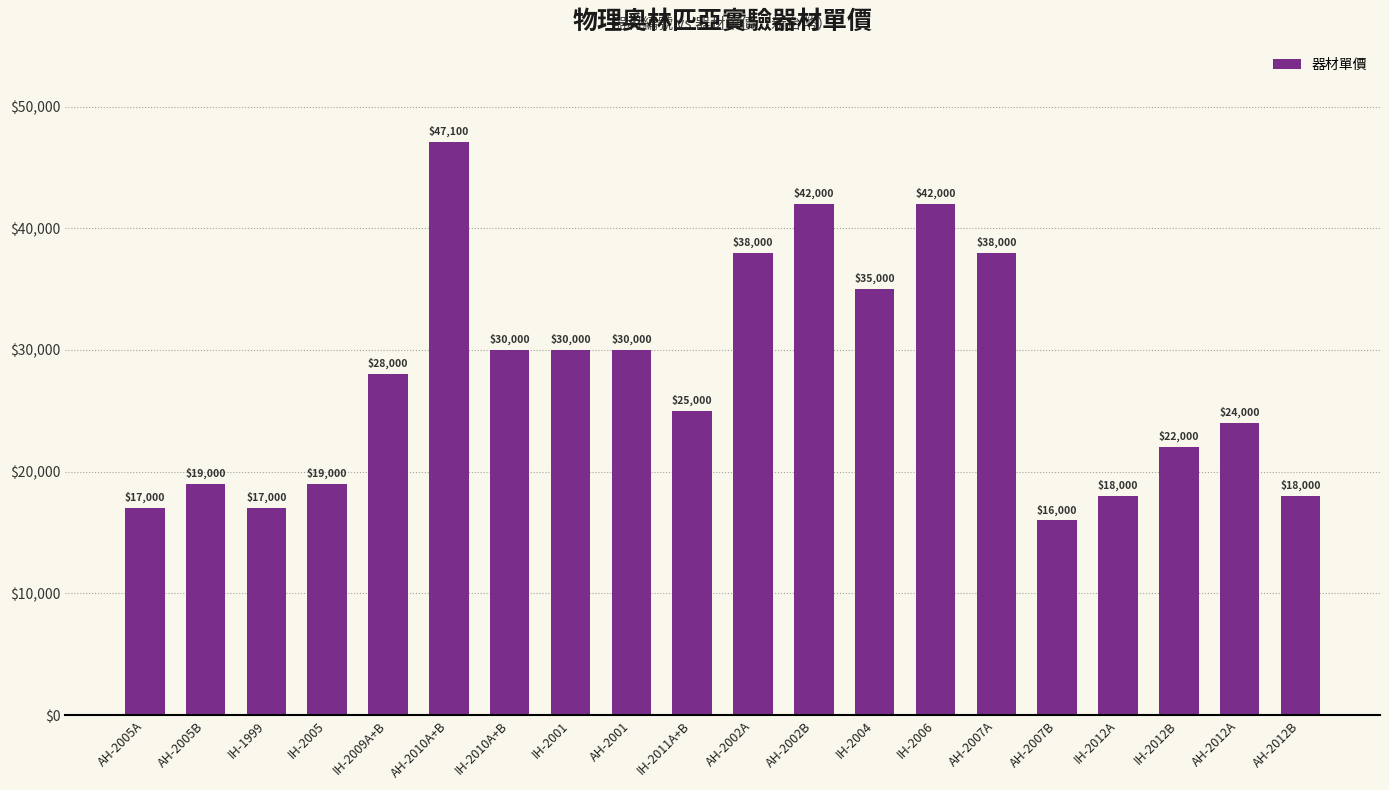

What is the smallest value displayed?

16000